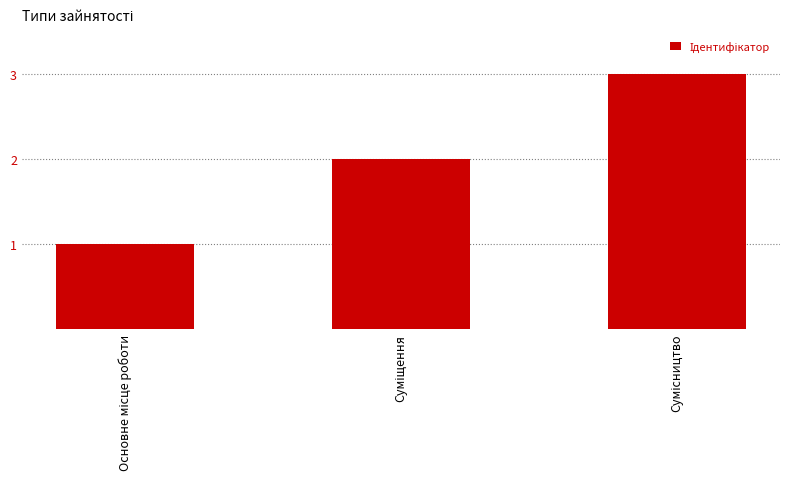

How many data points does each series have?

3